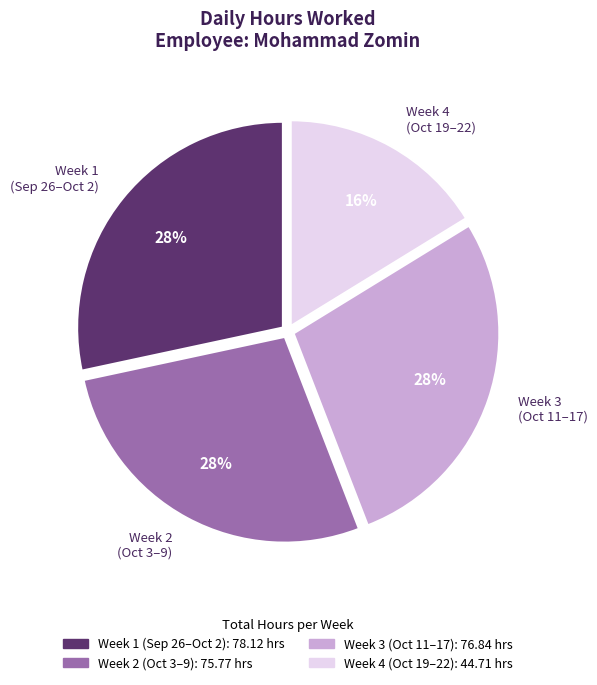

How many slices are in this pie chart?

4